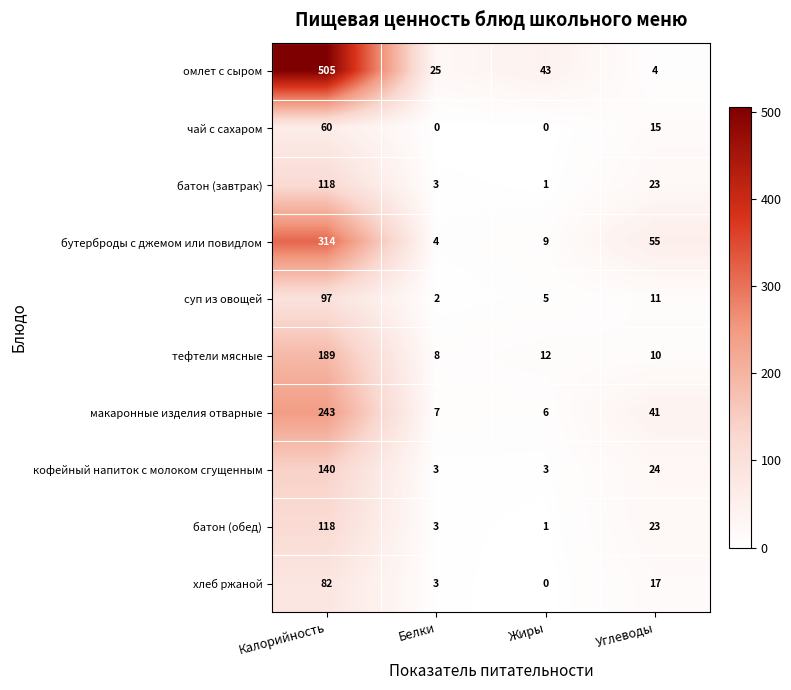

What is the difference between the maximum and second lowest values in the хлеб ржаной series?

79